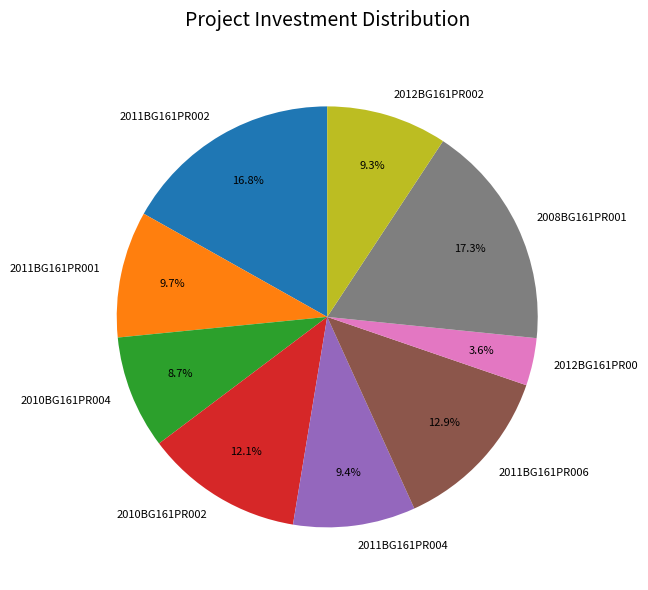

To the nearest percent, what is the difference between the largest and smallest slice percentages?

14%